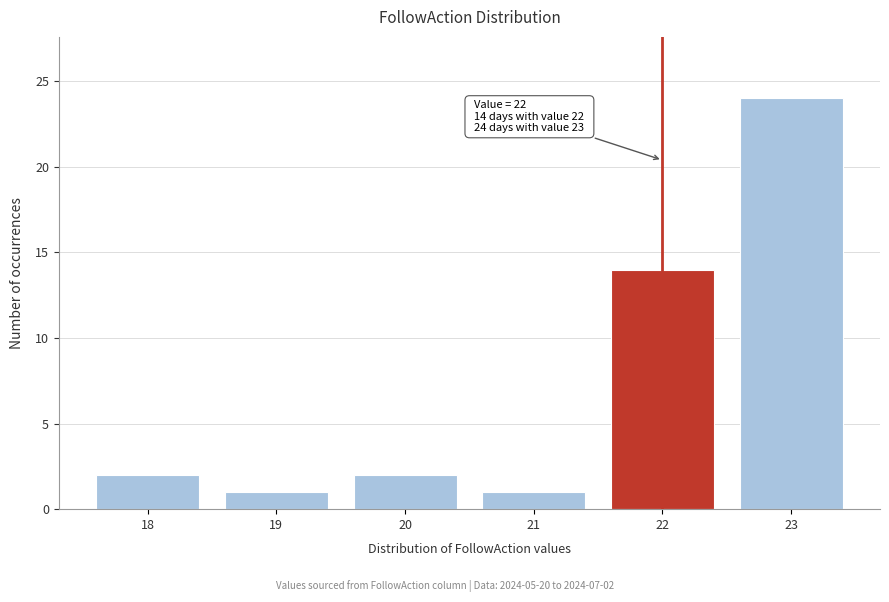

Reading left to right, what are all the values shown in this chart?

2	1	2	1	14	24